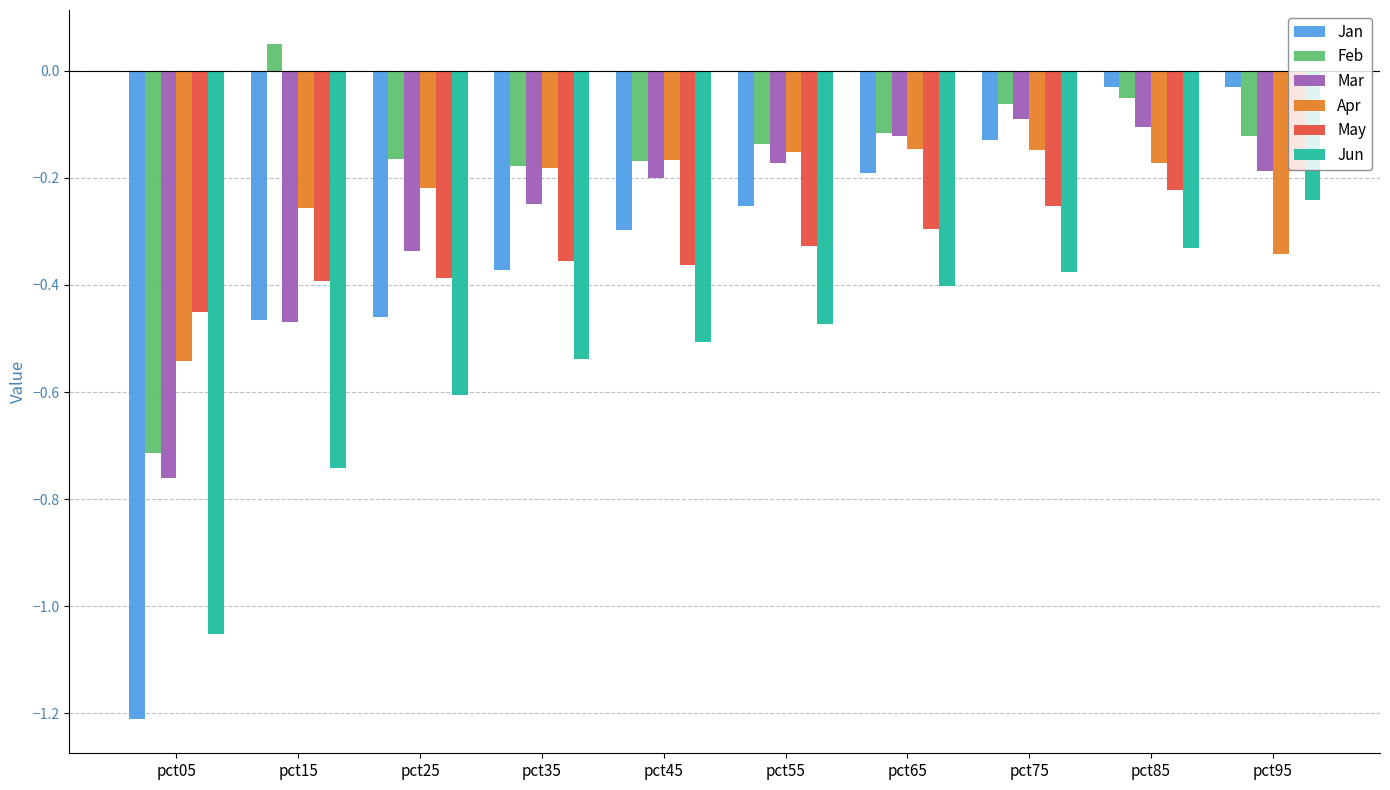

Between pct75 and pct85, which series saw the biggest shift?

Jan